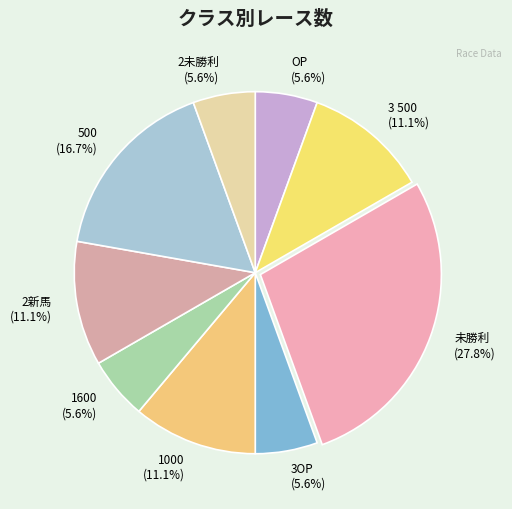

How much of the chart is everything except 3OP?

94.4%